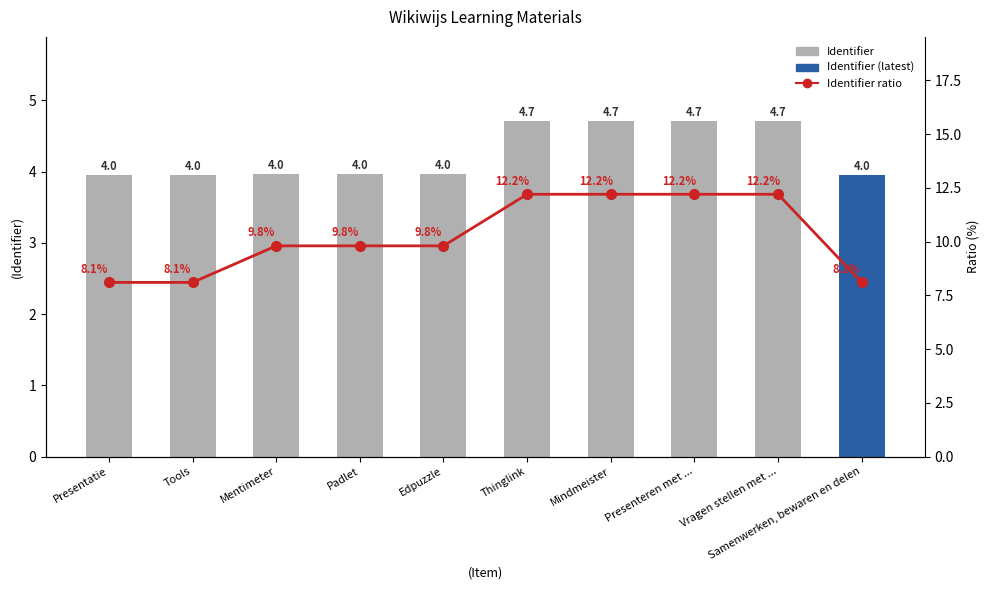

What is the value of the Identifier bar at the 3rd from the left?

4.0